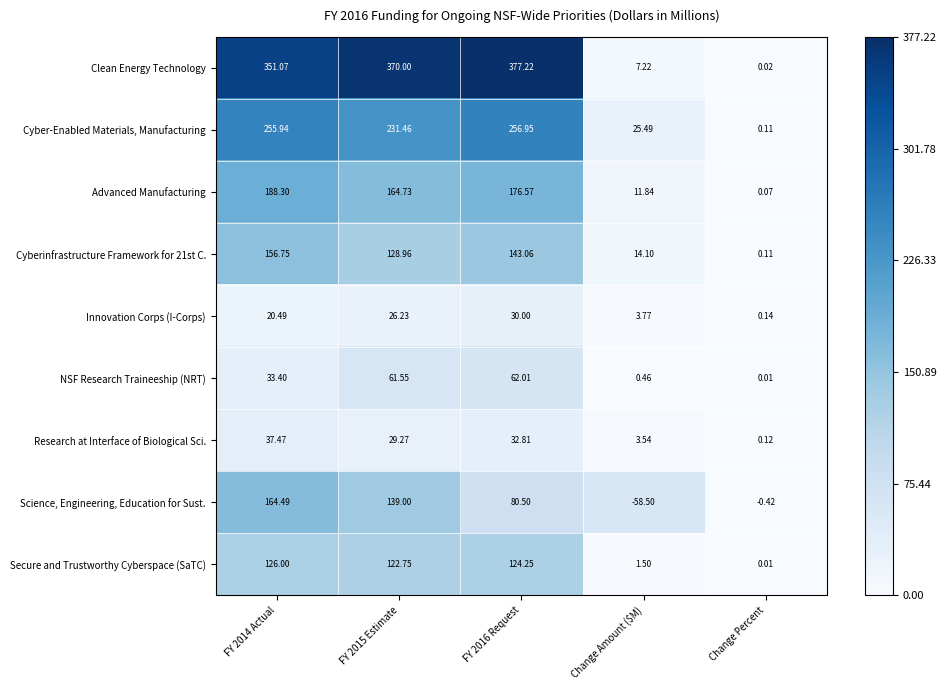

Which series has the widest spread of values?

Clean Energy Technology